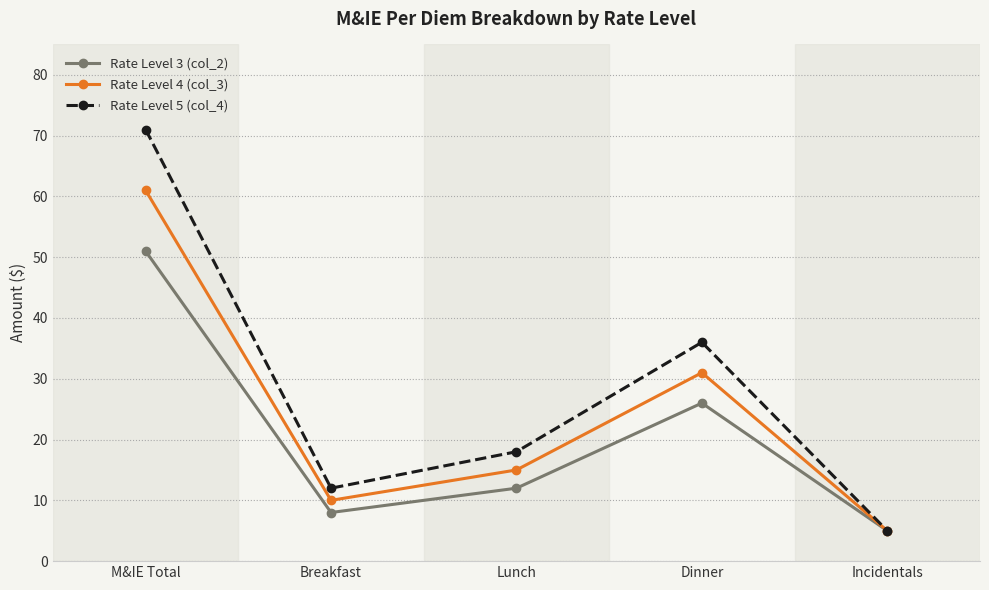

Which series has the largest total across all categories?

Rate Level 5 (col_4)